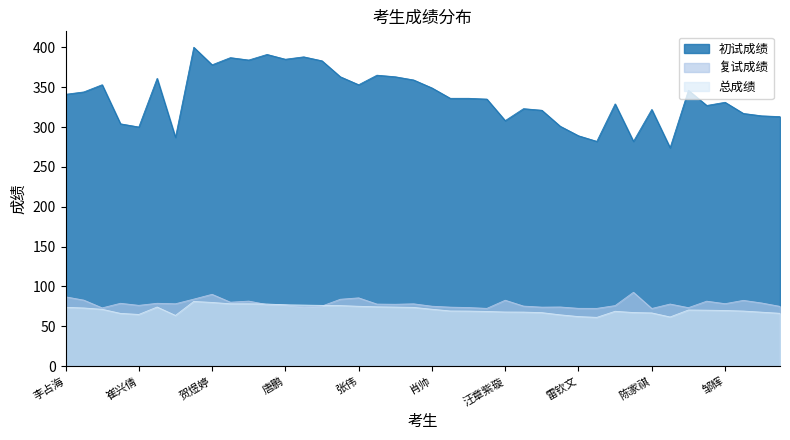

Where is the first local maximum for 复试成绩?

何鑫